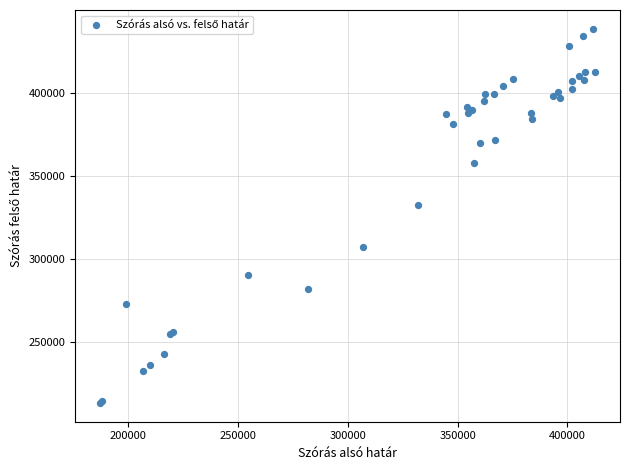

What Y value in the scatter plot is closest to 325784?

332121